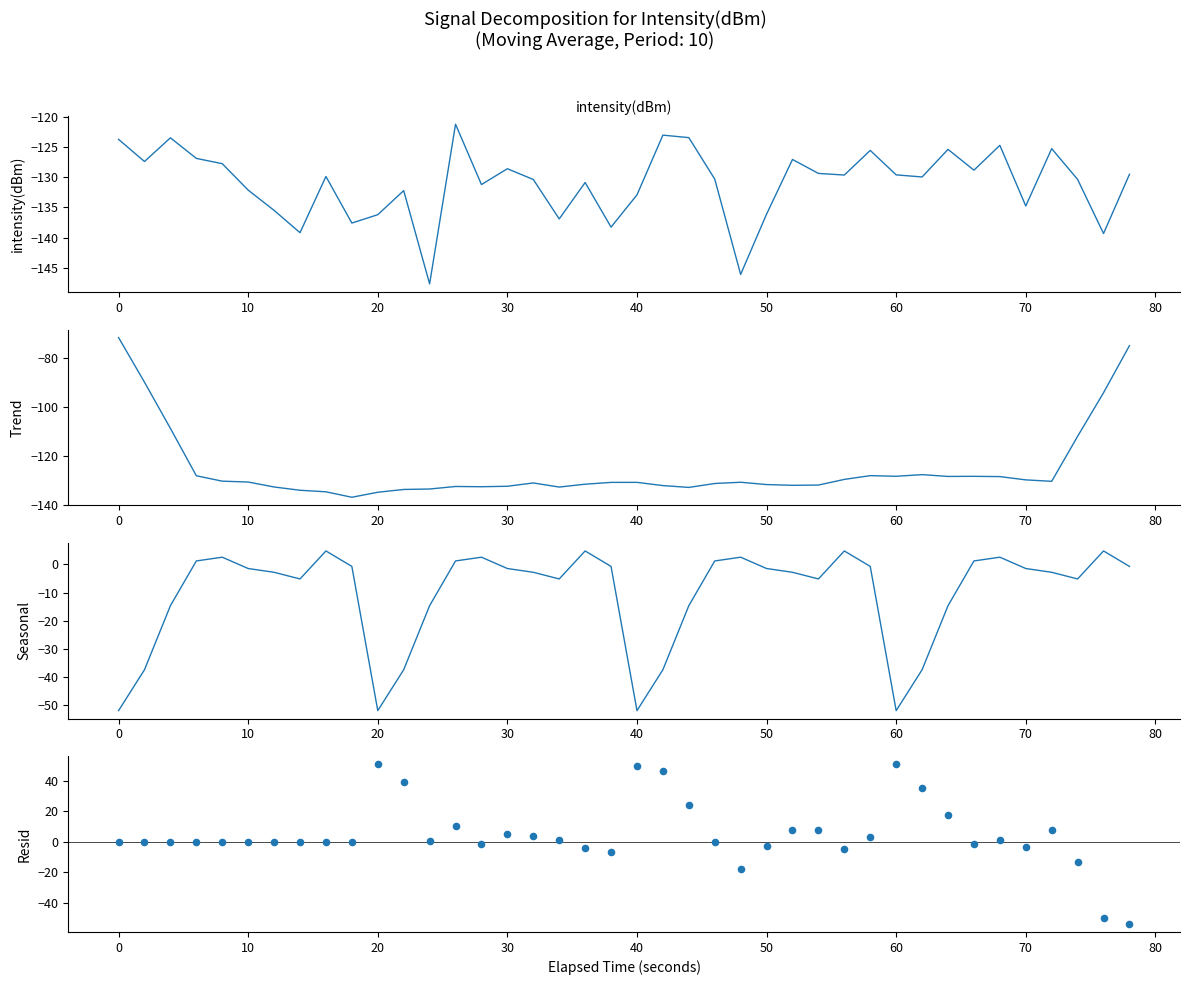

Which series has the largest Y range (max minus min)?

Resid